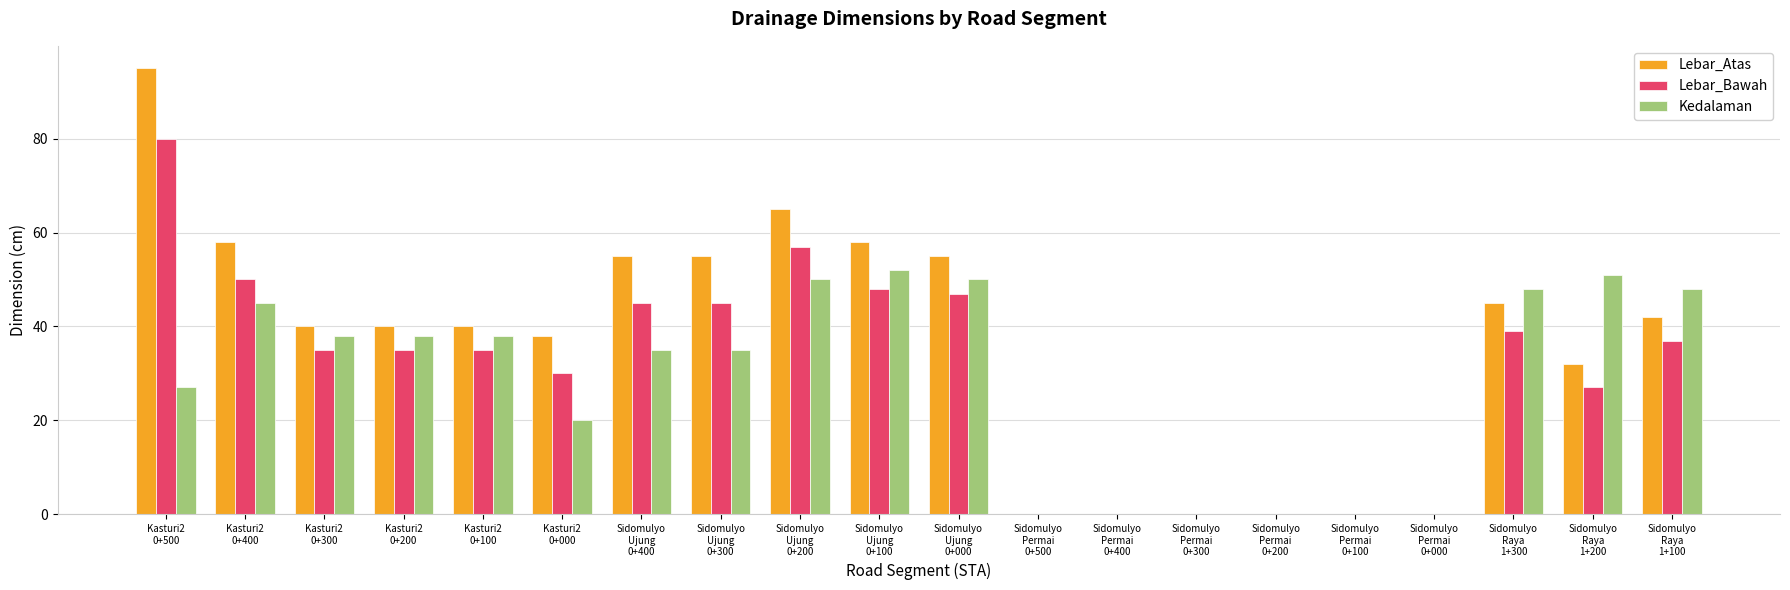

Which series has the largest total across all categories?

Lebar_Atas